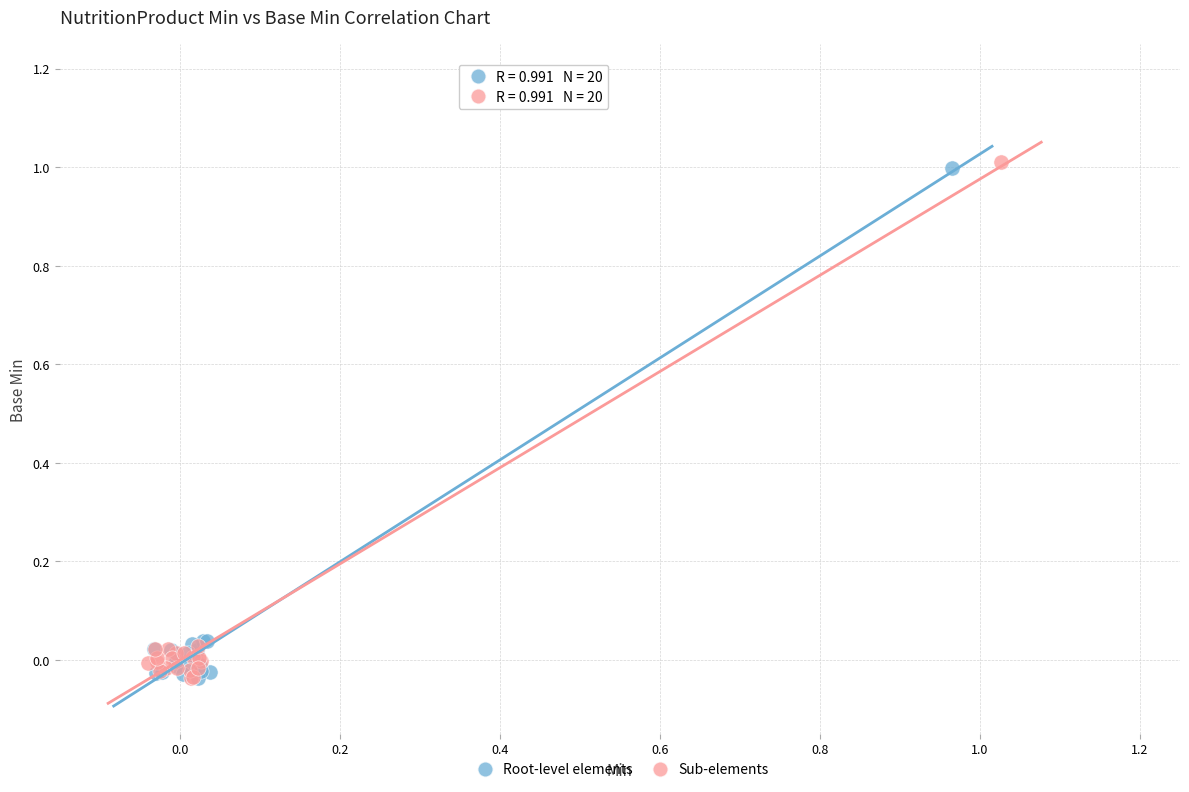

What are all the series names shown in the legend?

Root-level elements, Sub-elements